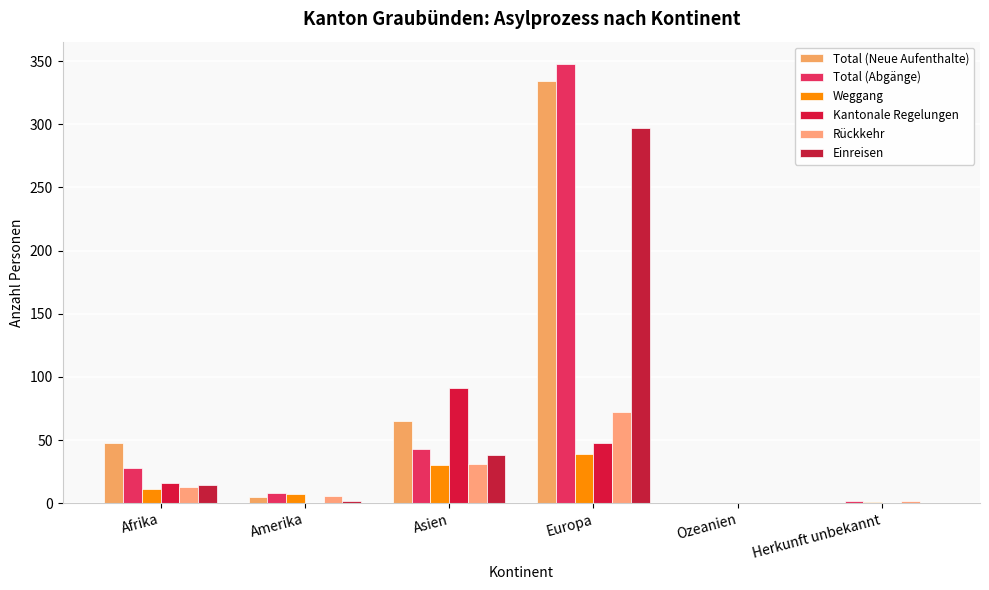

Reading left to right, list all the values displayed in this chart.

Total (Neue Aufenthalte): 48	5	65	334	0	0
Total (Abgänge): 28	8	43	348	0	2
Weggang: 11	7	30	39	0	1
Kantonale Regelungen: 16	0	91	48	0	0
Rückkehr: 13	6	31	72	0	2
Einreisen: 14	2	38	297	0	0